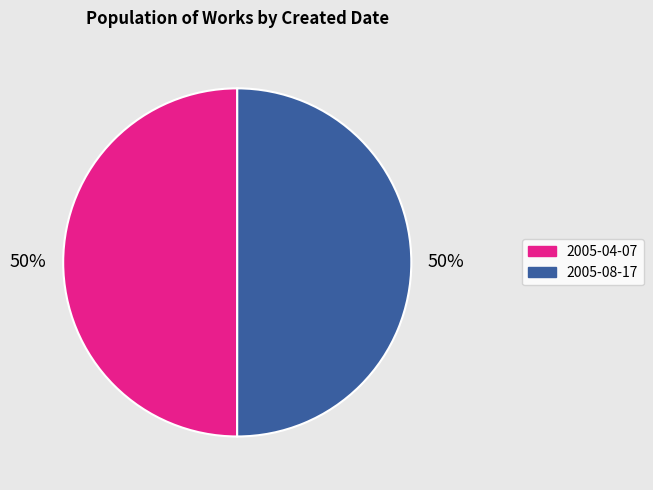

Approximately how many times larger is the value at 2005-04-07 compared to 2005-08-17?

1.0